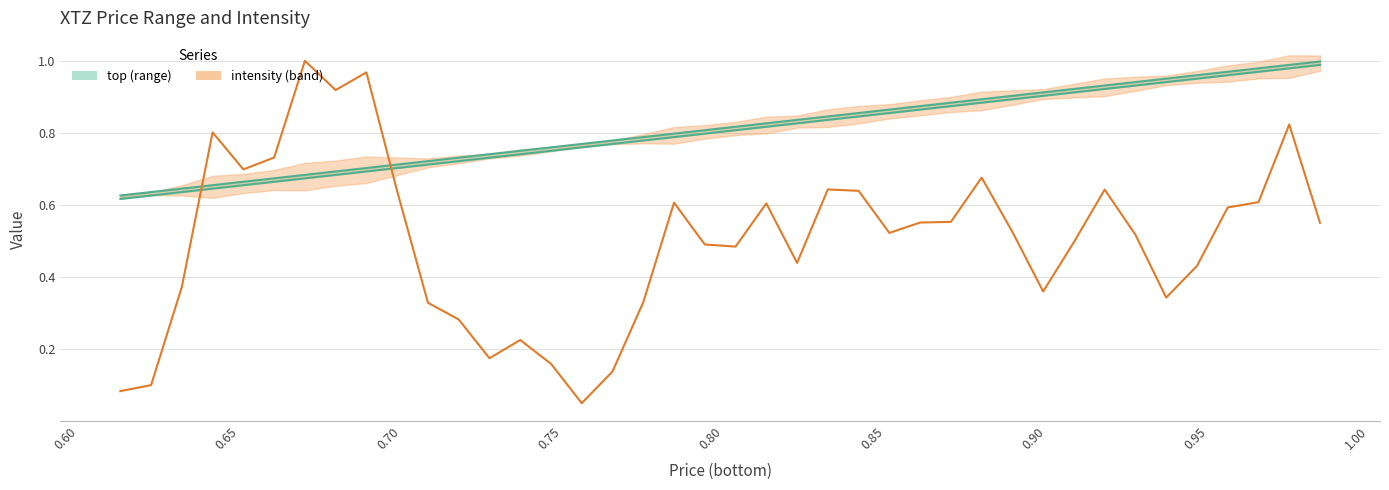

What is the value of the top point at the 1st from the left?

0.6